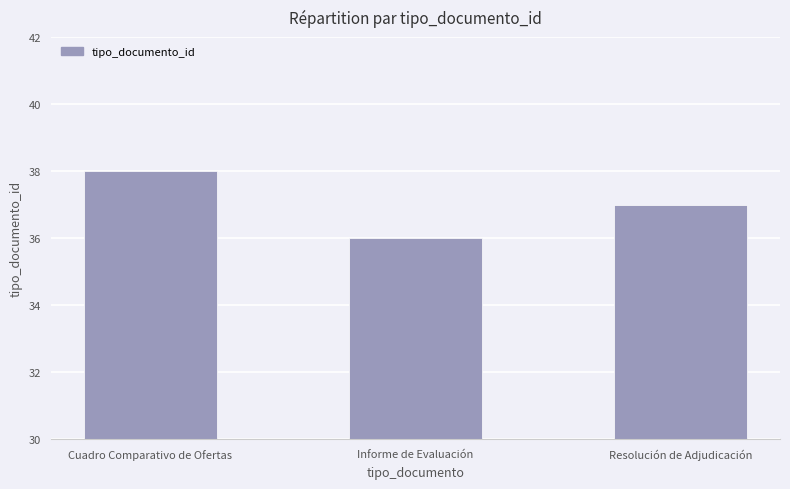

Rank the categories by value from highest to lowest.

Cuadro Comparativo de Ofertas, Resolución de Adjudicación, Informe de Evaluación